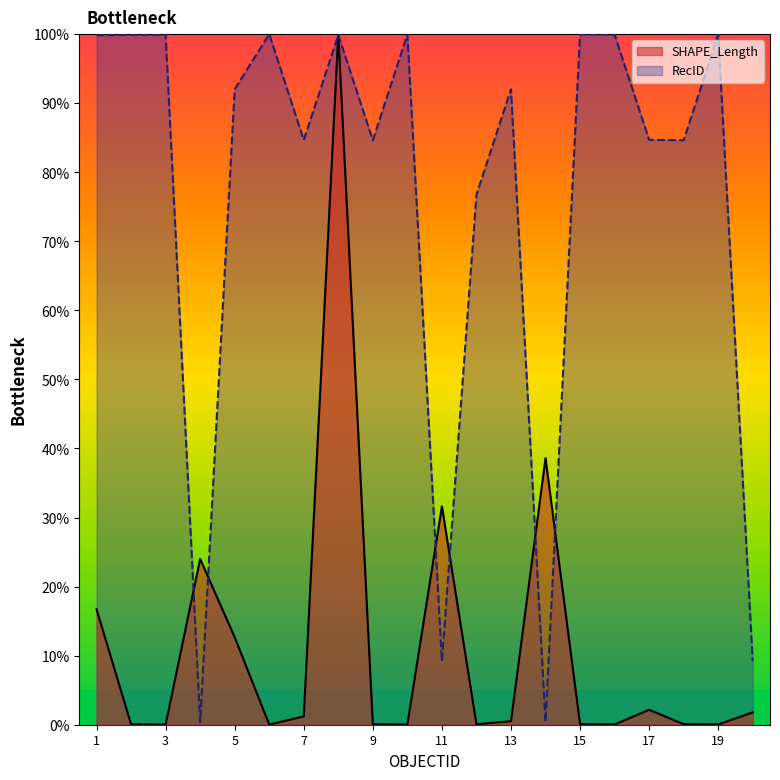

What is the maximum value for SHAPE_Length?

100.0